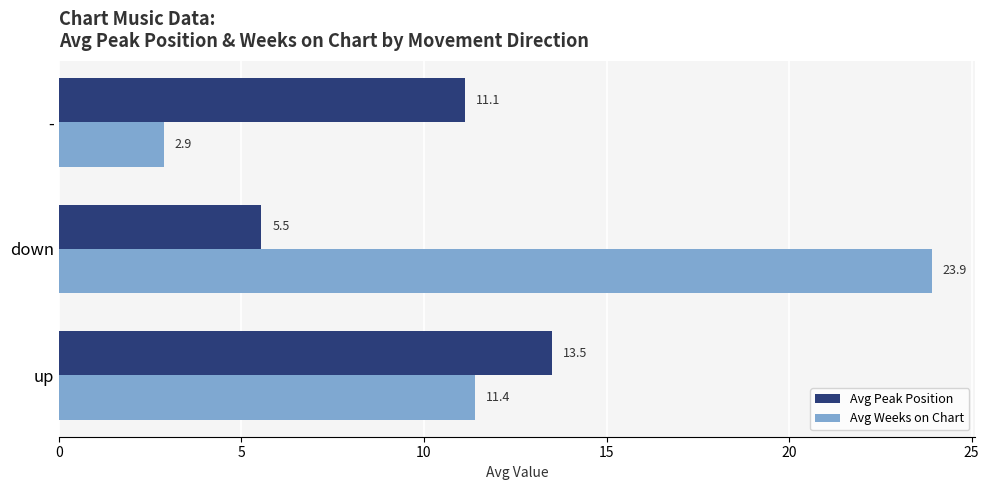

The value of Avg Weeks on Chart at down is 42.7. True or false?

False